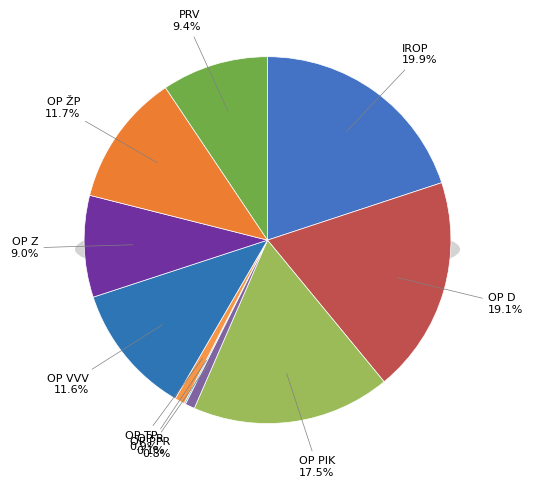

What percentage is the OP TP slice, to the nearest percent?

1%